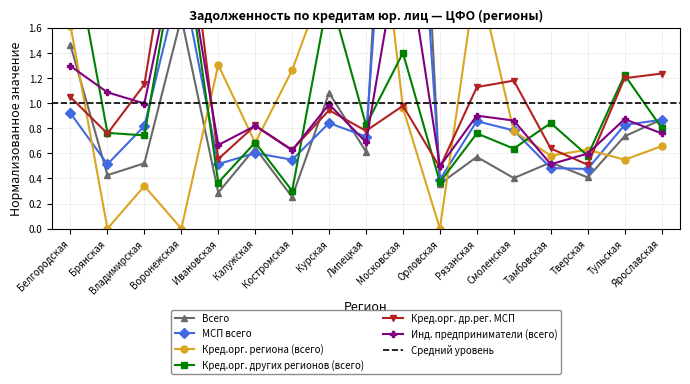

Reading left to right, what are all the values shown in this chart?

Всего: Белгородская=1.5	Брянская=0.4	Владимирская=0.5	Воронежская=1.7	Ивановская=0.3	Калужская=0.6	Костромская=0.3	Курская=1.1	Липецкая=0.6	Московская=6.2	Орловская=0.4	Рязанская=0.6	Смоленская=0.4	Тамбовская=0.5	Тверская=0.4	Тульская=0.7	Ярославская=0.9
МСП всего: Белгородская=0.9	Брянская=0.5	Владимирская=0.8	Воронежская=2.0	Ивановская=0.5	Калужская=0.6	Костромская=0.5	Курская=0.8	Липецкая=0.7	Московская=4.8	Орловская=0.4	Рязанская=0.9	Смоленская=0.8	Тамбовская=0.5	Тверская=0.5	Тульская=0.8	Ярославская=0.9
Кред.орг. региона (всего): Белгородская=1.6	Брянская=0.0	Владимирская=0.3	Воронежская=0.0	Ивановская=1.3	Калужская=0.7	Костромская=1.3	Курская=2.1	Липецкая=3.5	Московская=1.0	Орловская=0.0	Рязанская=2.0	Смоленская=0.8	Тамбовская=0.6	Тверская=0.6	Тульская=0.5	Ярославская=0.7
Кред.орг. других регионов (всего): Белгородская=2.4	Брянская=0.8	Владимирская=0.7	Воронежская=2.4	Ивановская=0.4	Калужская=0.7	Костромская=0.3	Курская=1.9	Липецкая=0.8	Московская=1.4	Орловская=0.4	Рязанская=0.8	Смоленская=0.6	Тамбовская=0.8	Тверская=0.6	Тульская=1.2	Ярославская=0.8
Кред.орг. др.рег. МСП: Белгородская=1.0	Брянская=0.8	Владимирская=1.1	Воронежская=3.0	Ивановская=0.6	Калужская=0.8	Костромская=0.6	Курская=0.9	Липецкая=0.8	Московская=1.0	Орловская=0.5	Рязанская=1.1	Смоленская=1.2	Тамбовская=0.6	Тверская=0.5	Тульская=1.2	Ярославская=1.2
Инд. предприниматели (всего): Белгородская=1.3	Брянская=1.1	Владимирская=1.0	Воронежская=2.4	Ивановская=0.7	Калужская=0.8	Костромская=0.6	Курская=1.0	Липецкая=0.7	Московская=2.4	Орловская=0.5	Рязанская=0.9	Смоленская=0.9	Тамбовская=0.5	Тверская=0.6	Тульская=0.9	Ярославская=0.8